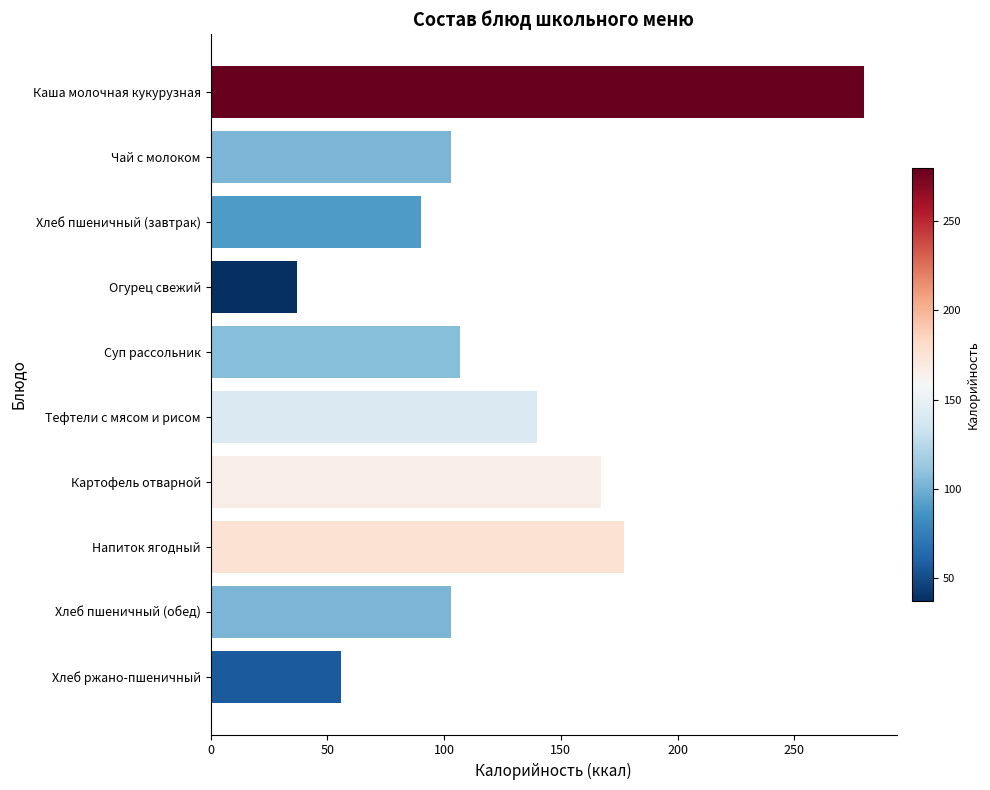

What is the label of the 9th bar from the bottom?

Чай с молоком